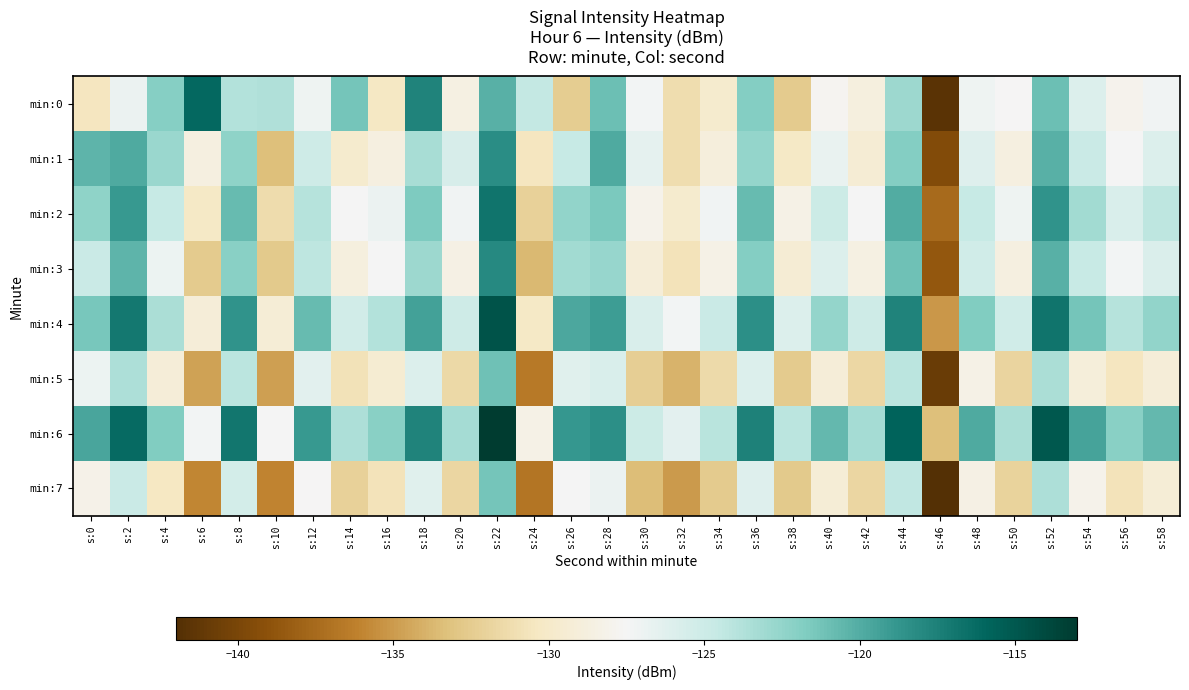

How many categories are shown in the chart?

30